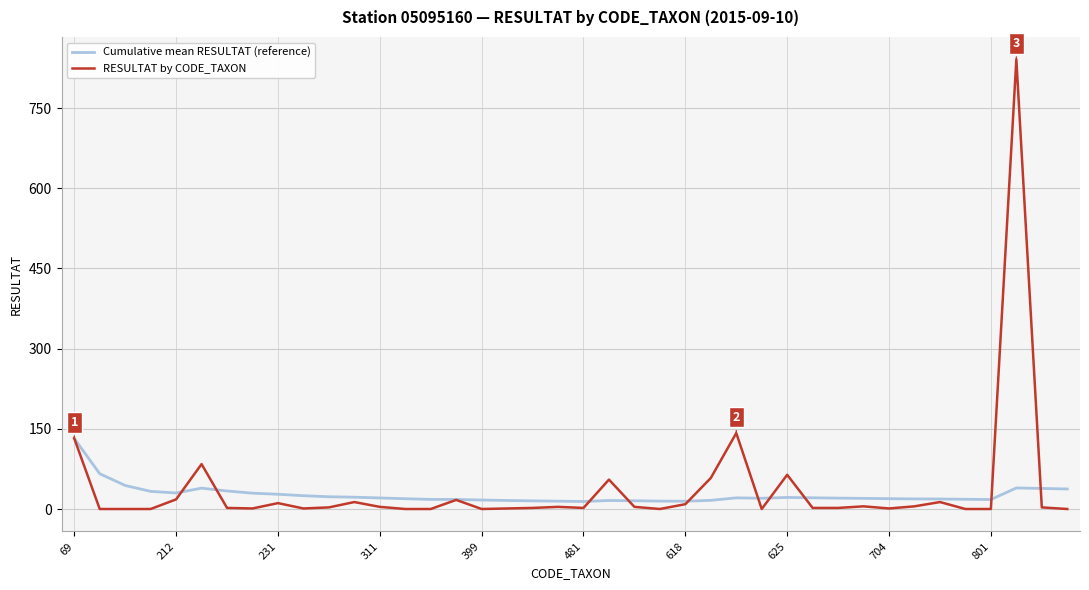

Which series has the widest spread of values?

RESULTAT by CODE_TAXON